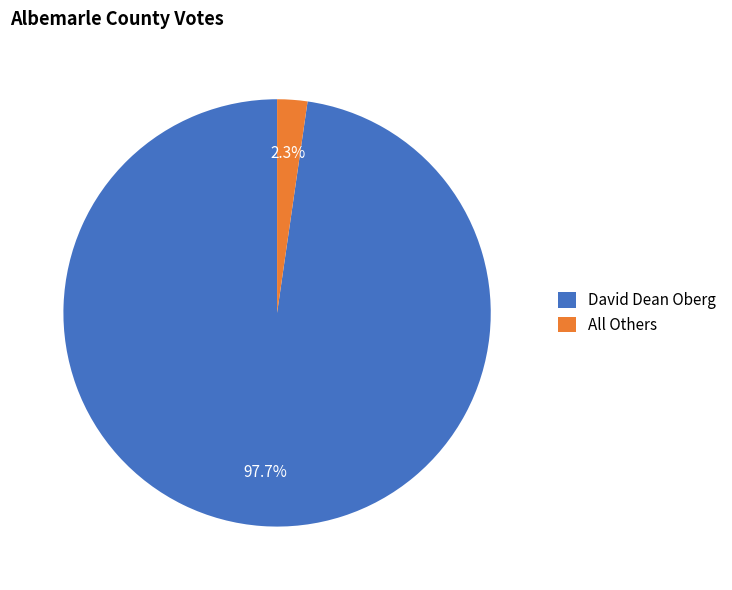

What portion of the pie excludes David Dean Oberg?

2.3%